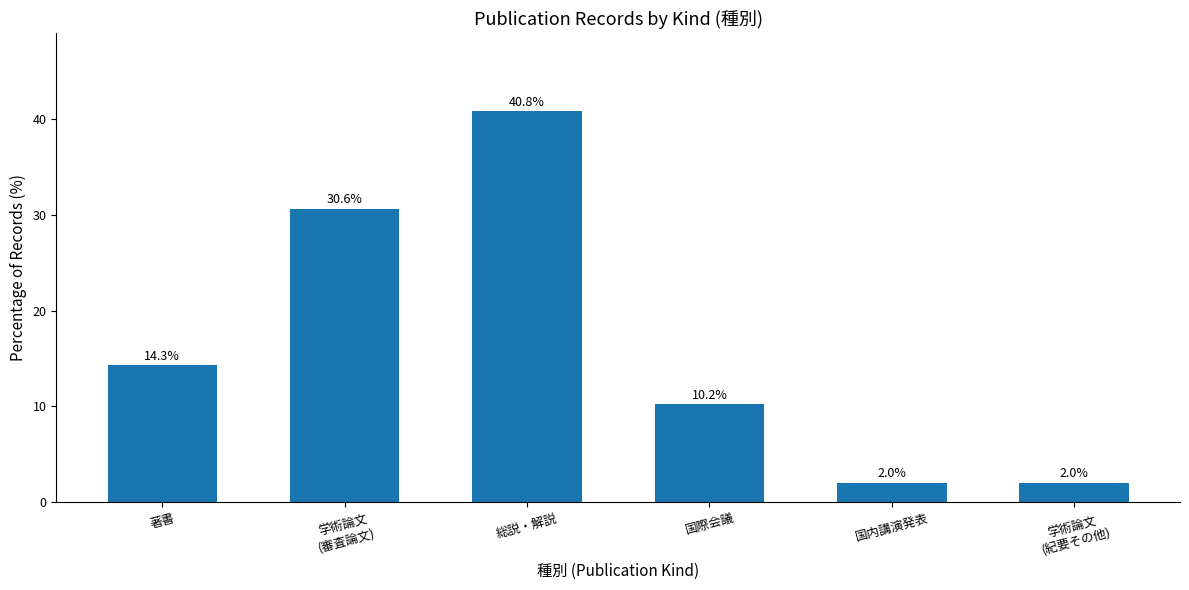

What is the sum of all values?

100.0